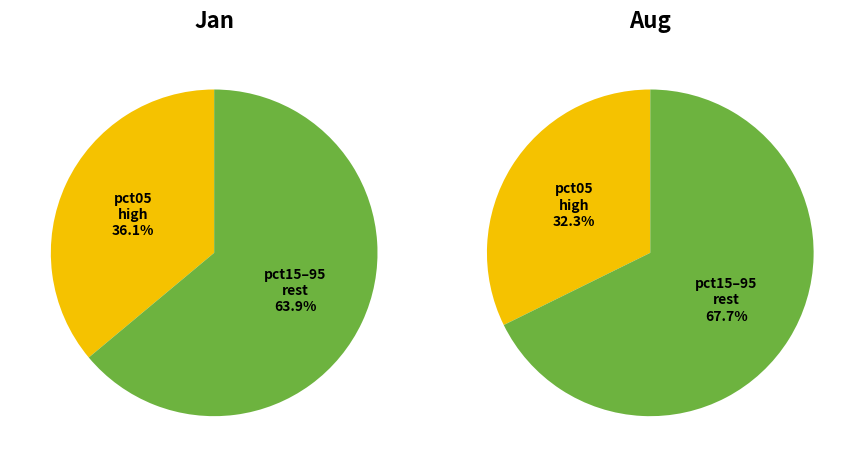

Does 9 represent more than half of the total?

No